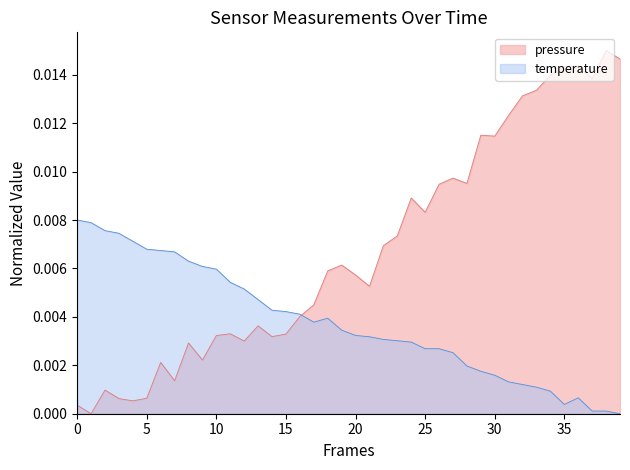

List the series in order of their peak value, lowest first.

temperature, pressure